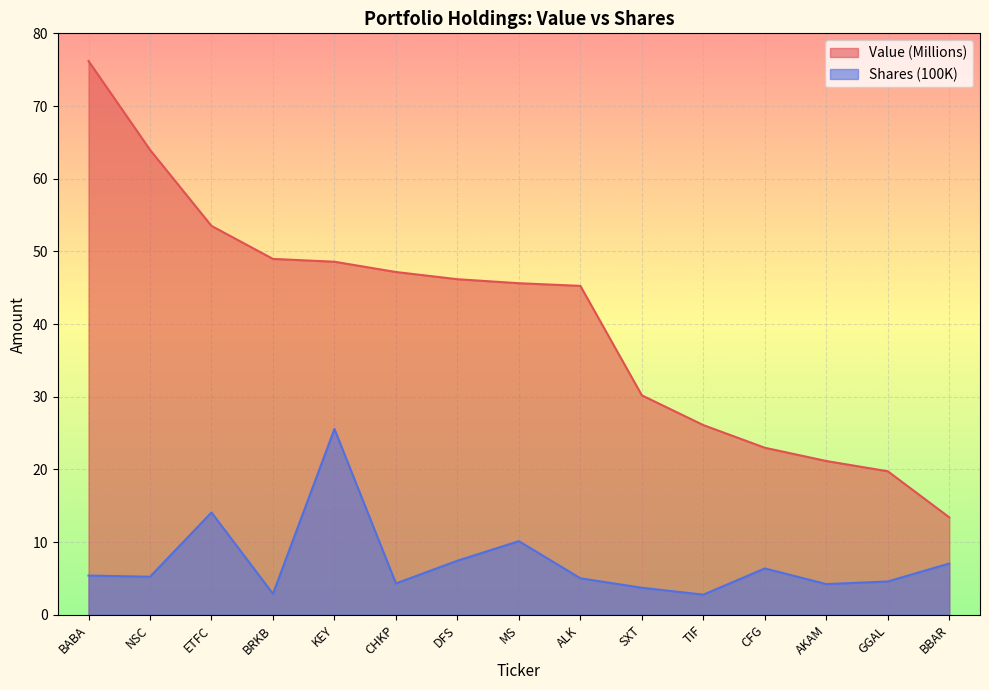

In Shares or principal amount, how many points are higher than both neighbors (excluding endpoints)?

4